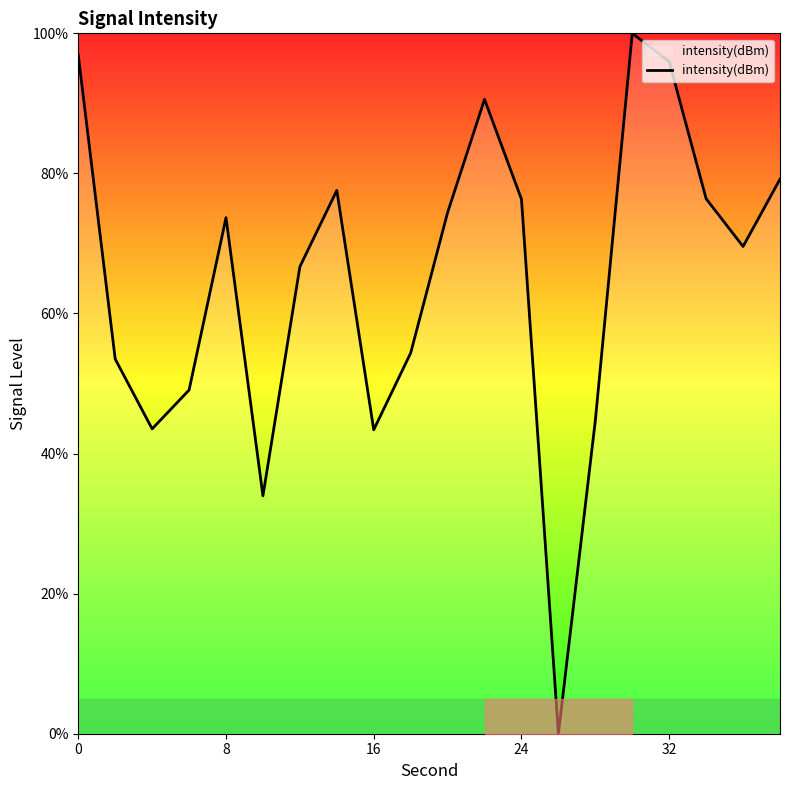

What is the maximum value shown in the chart?

100.0